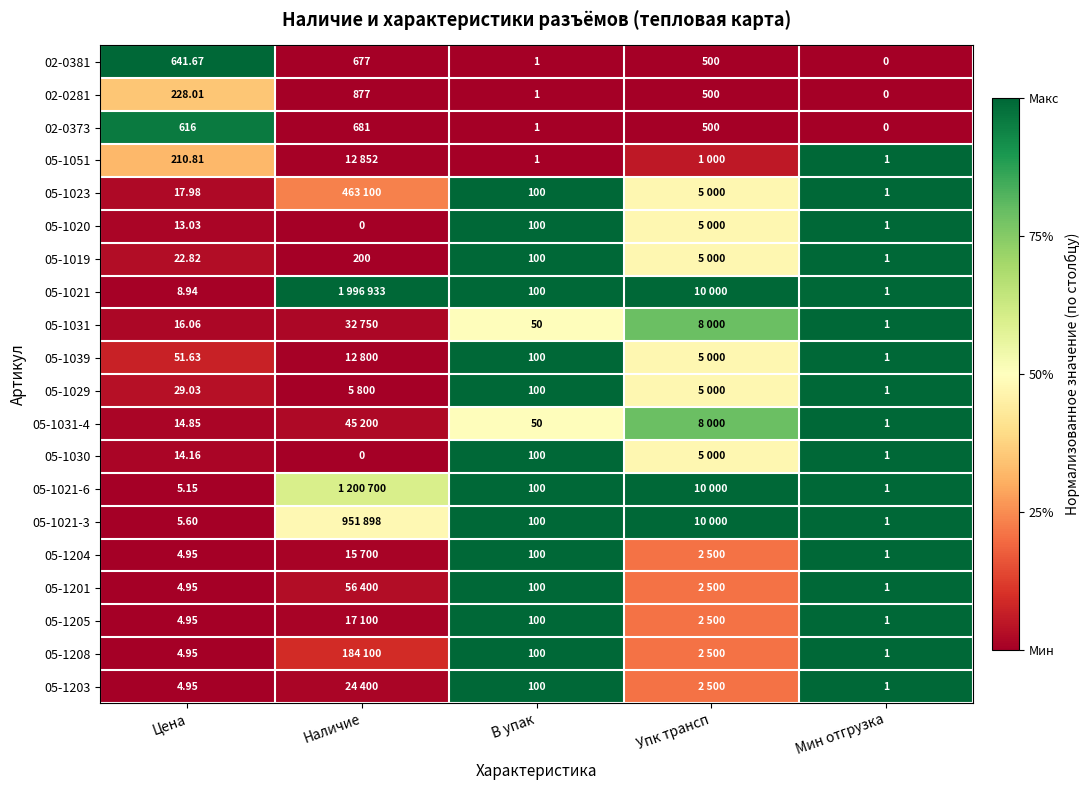

The value of 05-1021-3 at Мин отгрузка is 1.0. True or false?

True